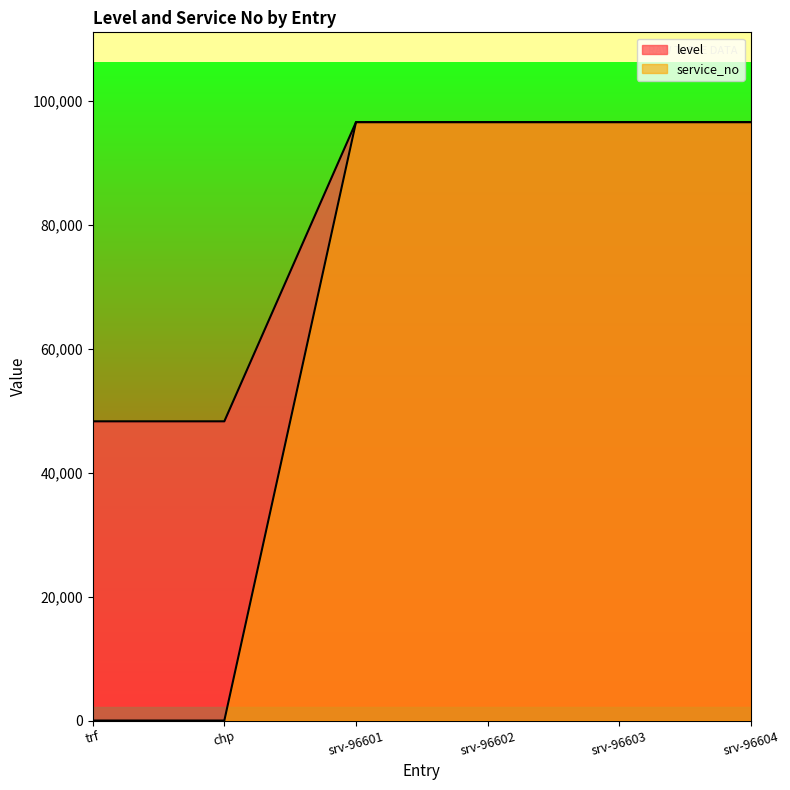

Which label corresponds to the largest value in the chart?

srv-96601